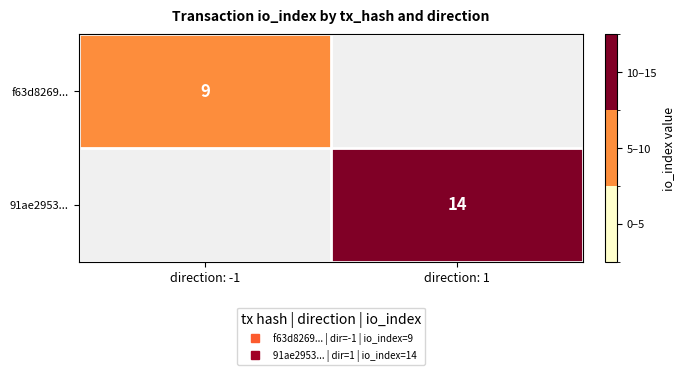

List the series in order of their peak value, lowest first.

f63d8269..., 91ae2953...